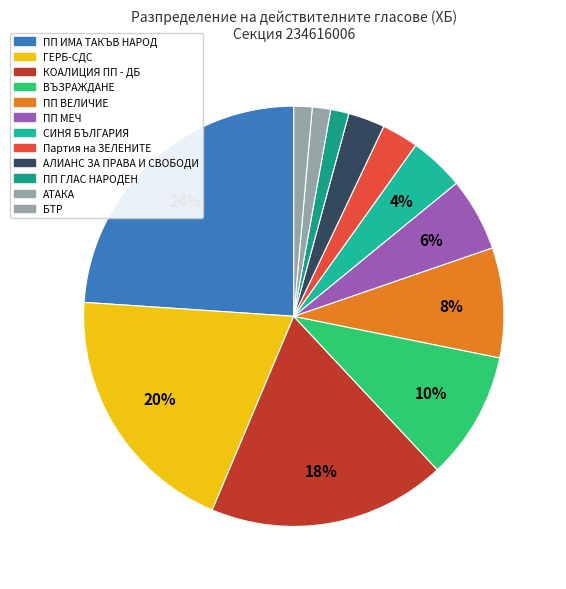

How many slices are in this pie chart?

12